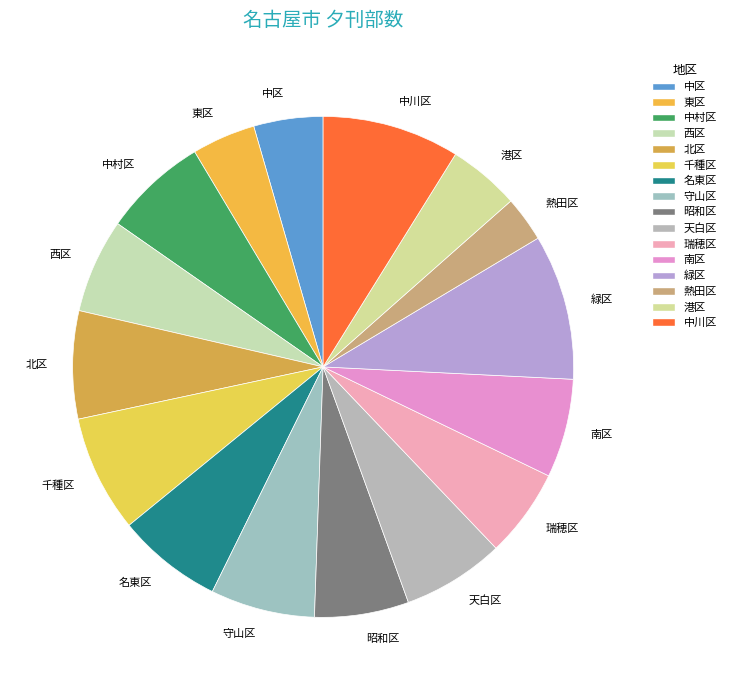

Which category has the biggest portion of the pie?

緑区